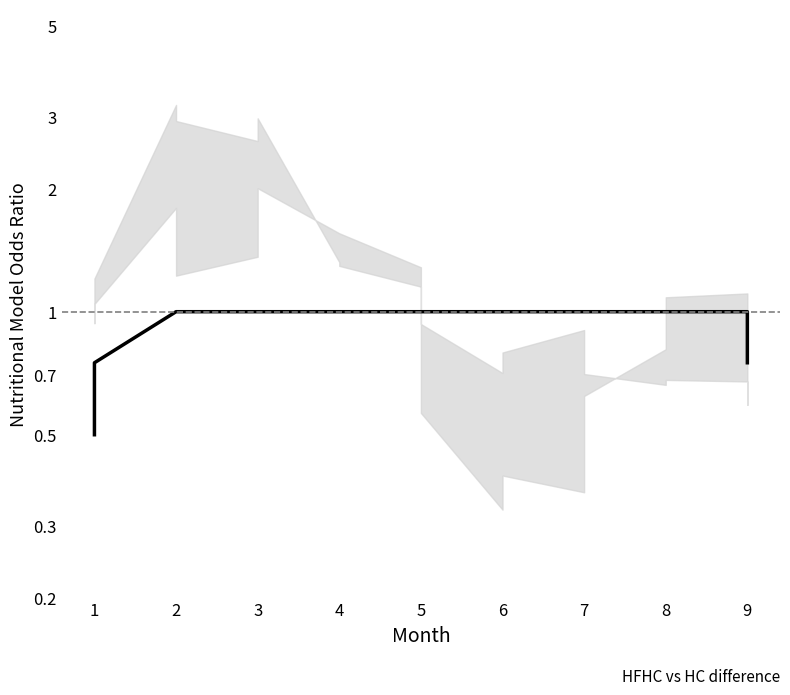

What is the sum of all values?

17.0